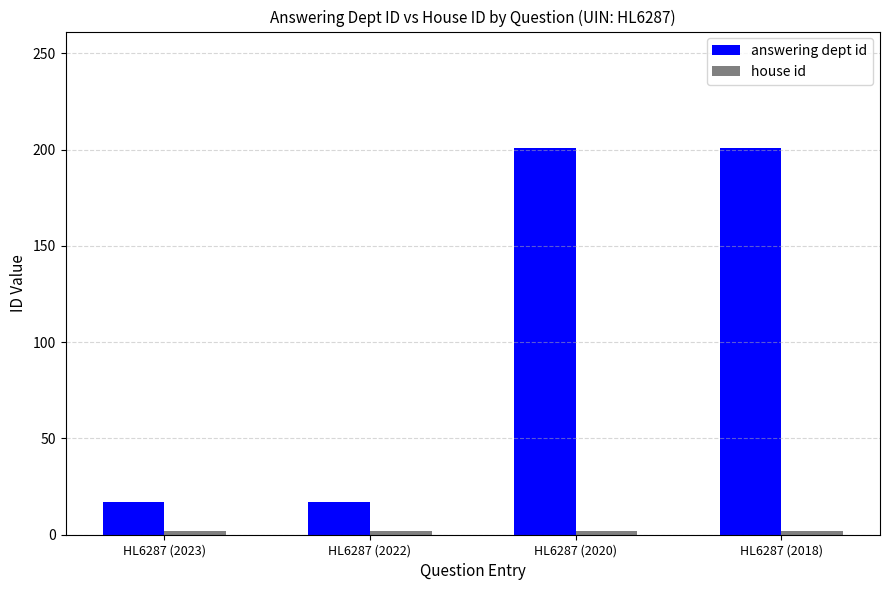

True or false: answering dept id has a value of 17 at HL6287 (2023).

True